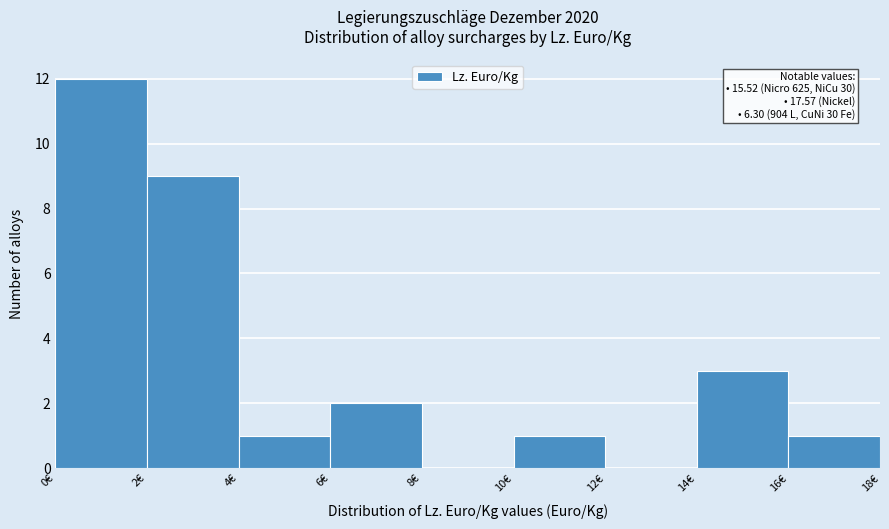

Over which range of the x-axis is the bar tallest?

0 to 2